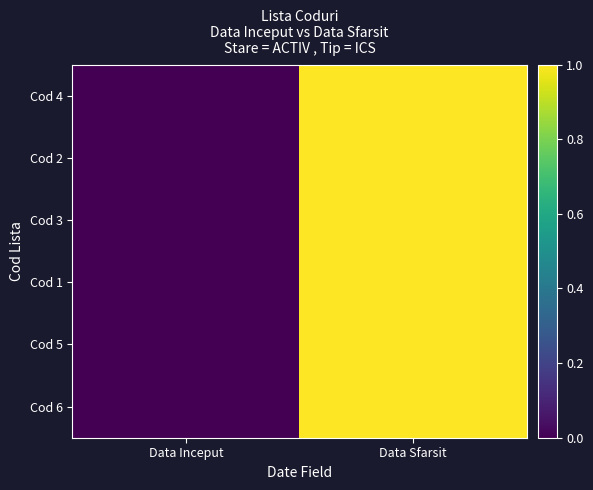

Reading left to right, transcribe all the data shown in this chart.

Cod 6: Data Inceput=0	Data Sfarsit=1
Cod 5: Data Inceput=0	Data Sfarsit=1
Cod 1: Data Inceput=0	Data Sfarsit=1
Cod 3: Data Inceput=0	Data Sfarsit=1
Cod 2: Data Inceput=0	Data Sfarsit=1
Cod 4: Data Inceput=0	Data Sfarsit=1